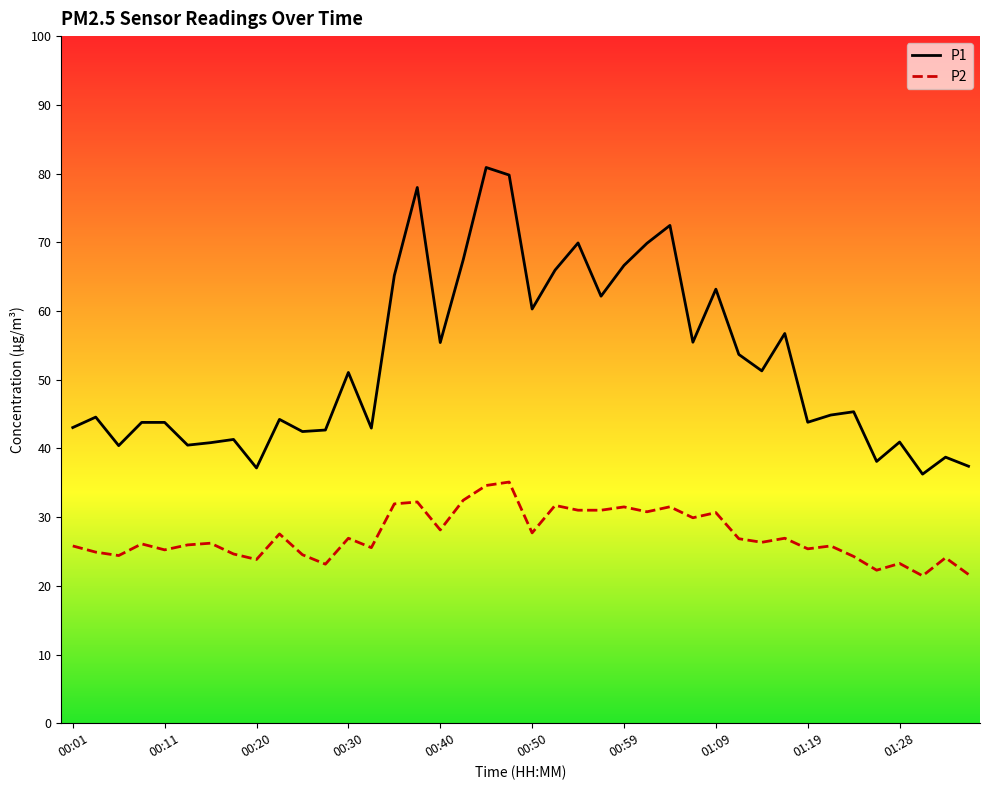

Which series has the largest range (max minus min)?

P1